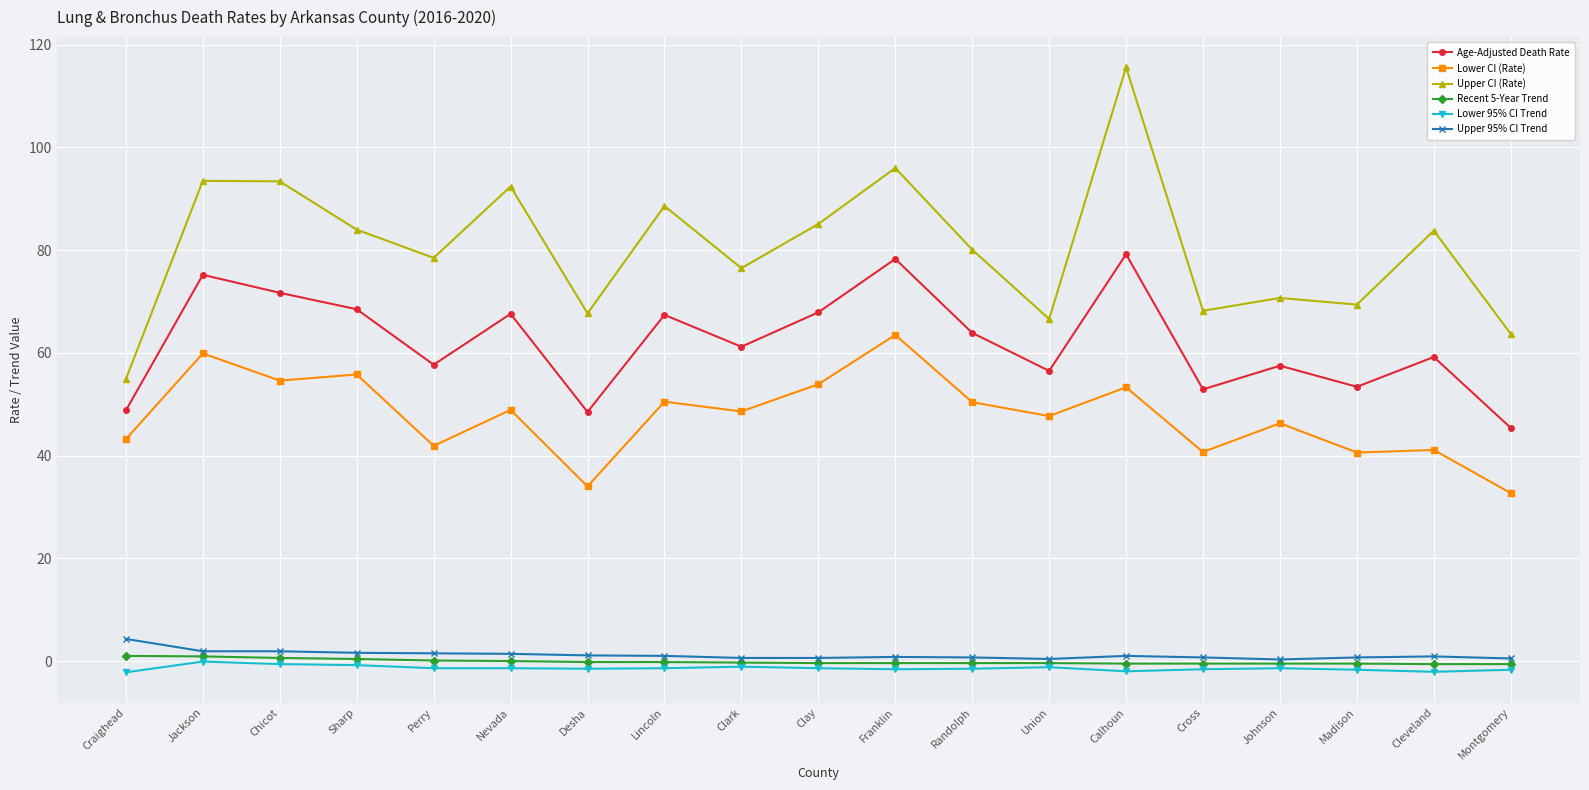

At Madison, list the series in order from largest to smallest.

Upper CI (Rate), Age-Adjusted Death Rate, Lower CI (Rate), Upper 95% CI Trend, Recent 5-Year Trend, Lower 95% CI Trend